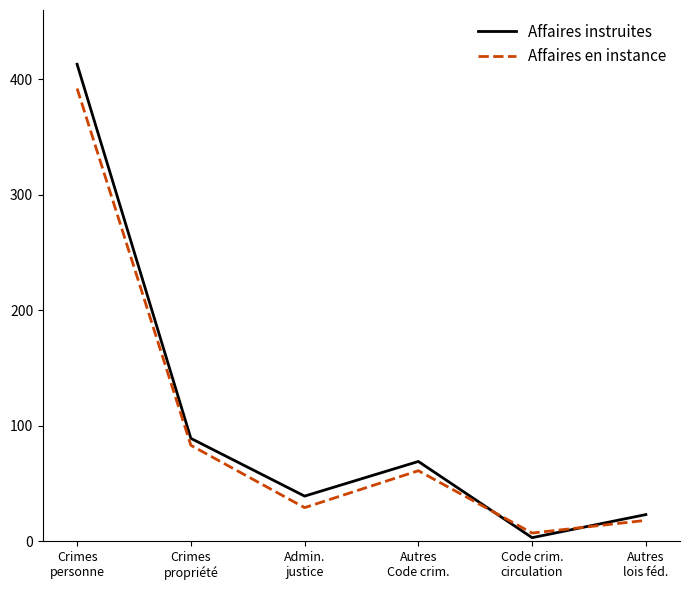

List the series in order of their peak value, highest first.

Affaires instruites, Affaires en instance